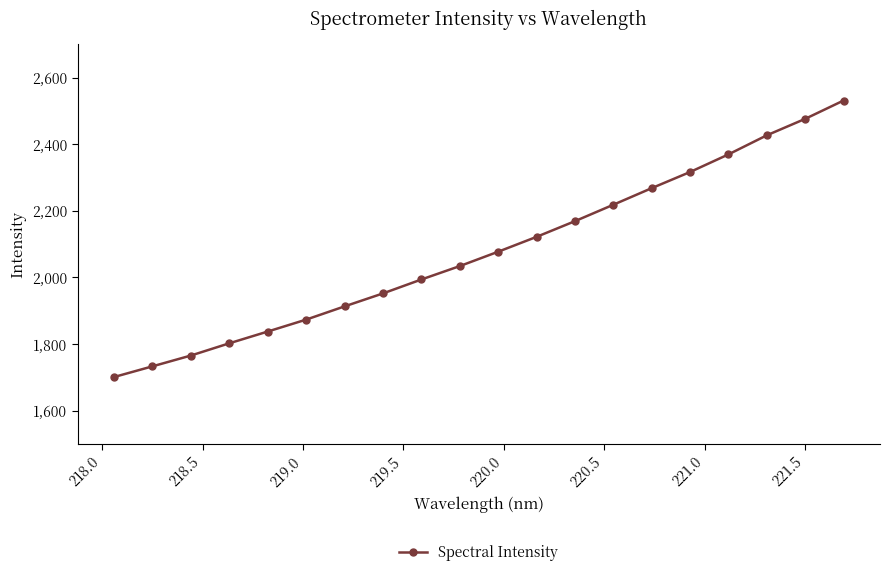

Count the number of values greater than 2077.

10